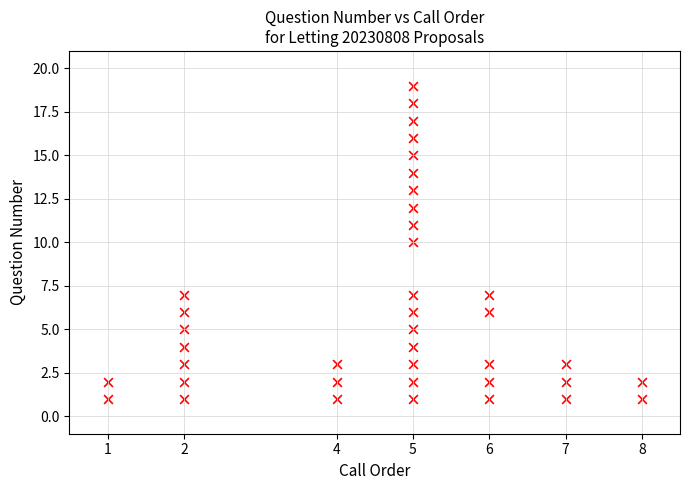

What is the range of X values (max minus min)?

7